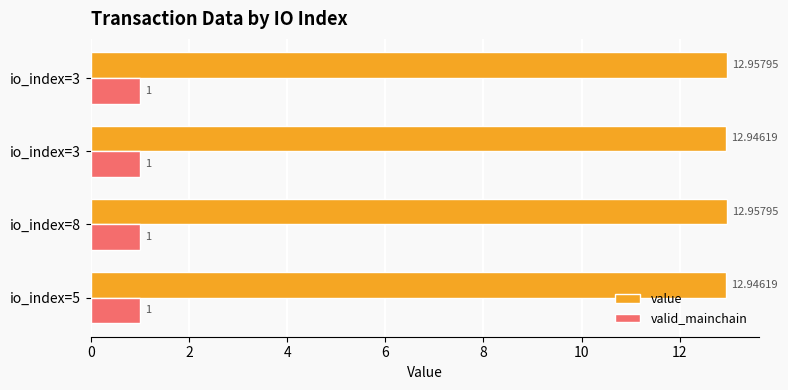

How many data points does each series have?

4